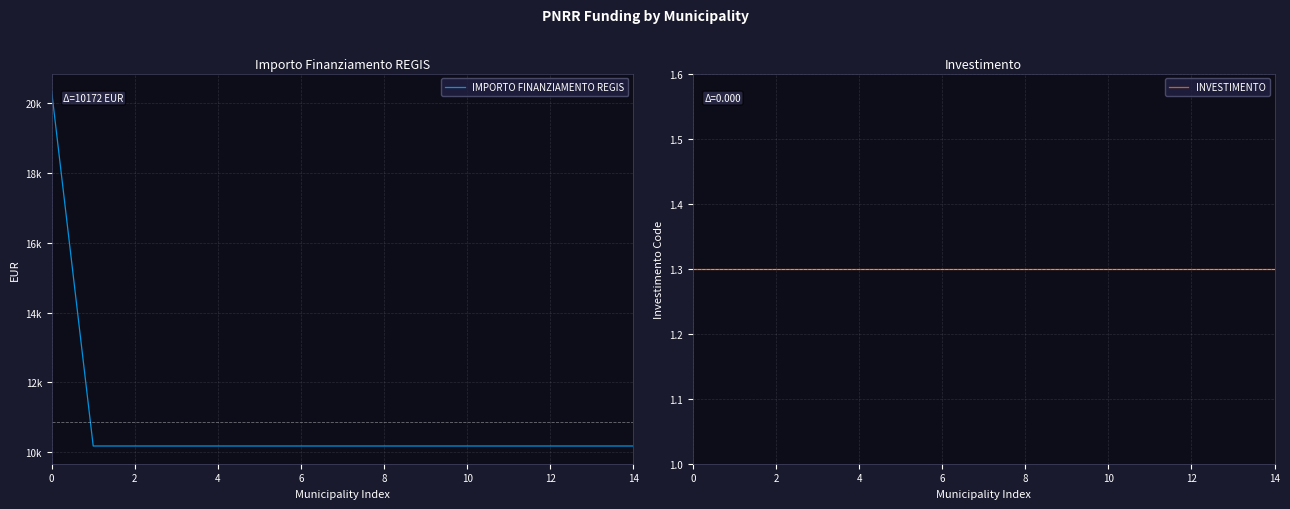

Reading left to right, what are all the values shown in this chart?

IMPORTO FINANZIAMENTO REGIS: 20344.0	10172.0	10172.0	10172.0	10172.0	10172.0	10172.0	10172.0	10172.0	10172.0	10172.0	10172.0	10172.0	10172.0	10172.0
INVESTIMENTO: 1.3	1.3	1.3	1.3	1.3	1.3	1.3	1.3	1.3	1.3	1.3	1.3	1.3	1.3	1.3